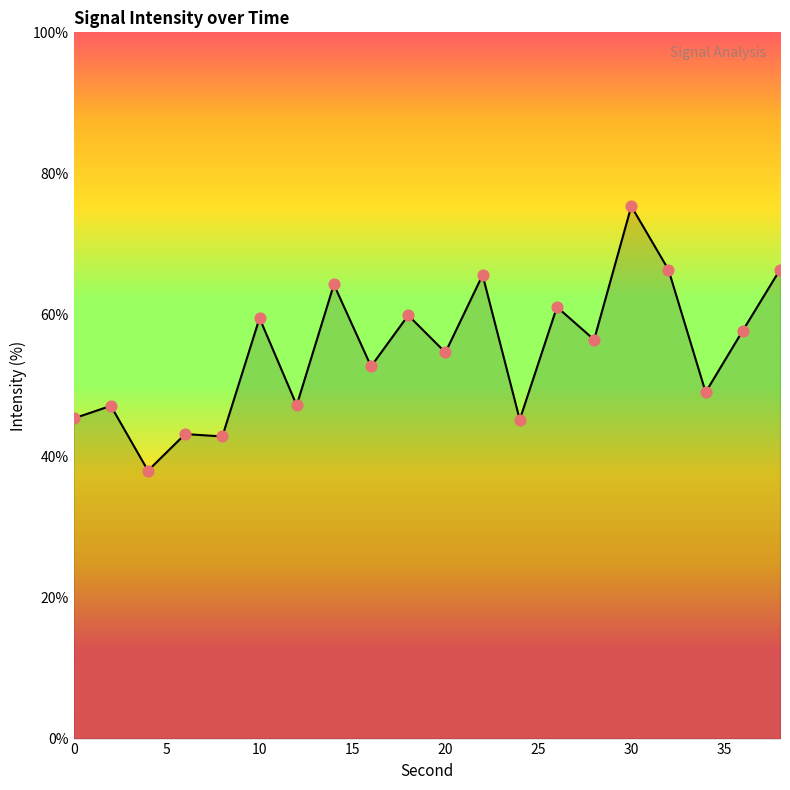

What is the smallest value displayed?

37.9